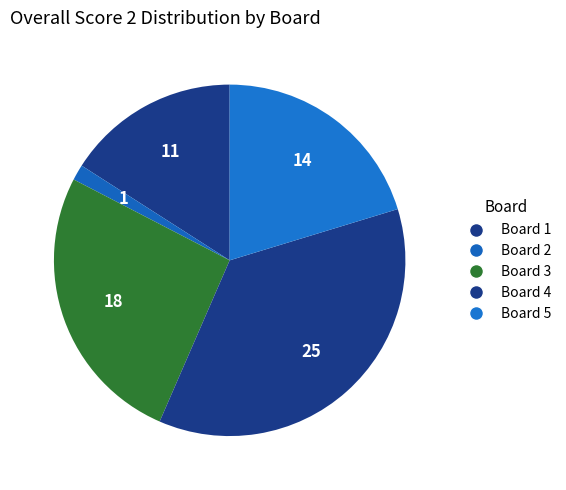

How many slices are in this pie chart?

5